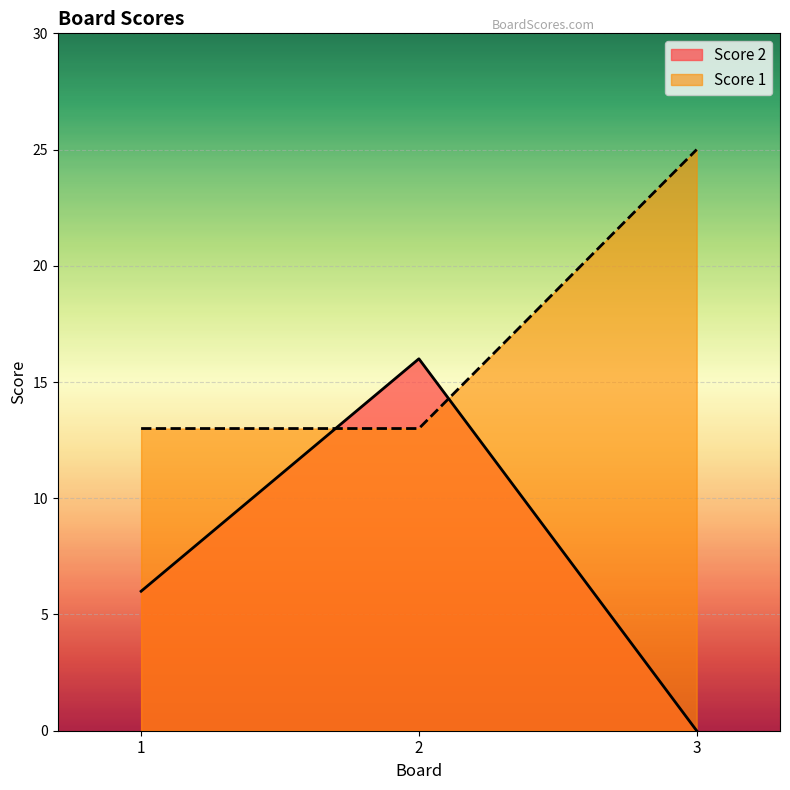

What is the value of the Score 2 point at the 2nd from the left?

16